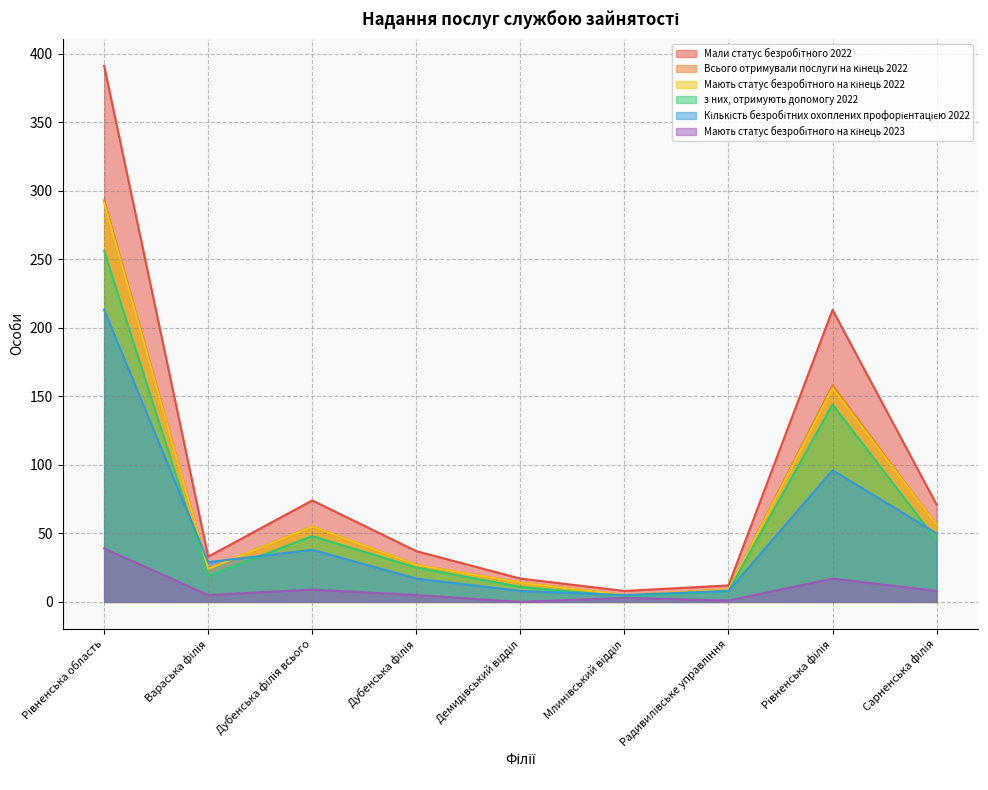

Is the value of Кількість безробітних охоплених профорієнтацією 2022 at Демидівський відділ greater than the value of Всього отримували послуги на кінець 2022 at Радивилівське управління?

No